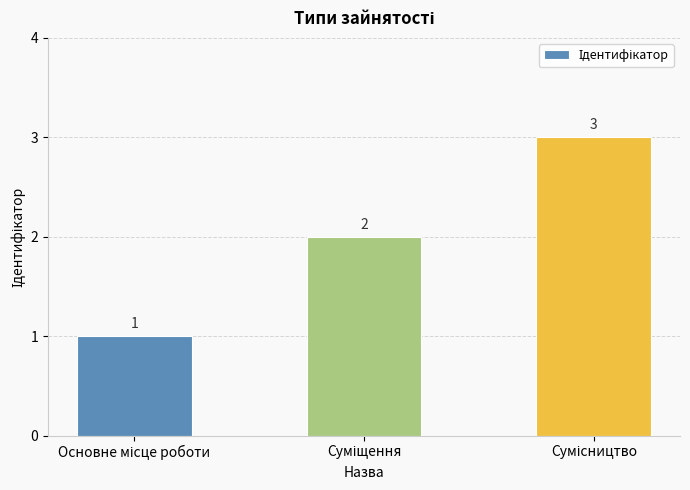

What is the value of the 3rd bar from the left?

3